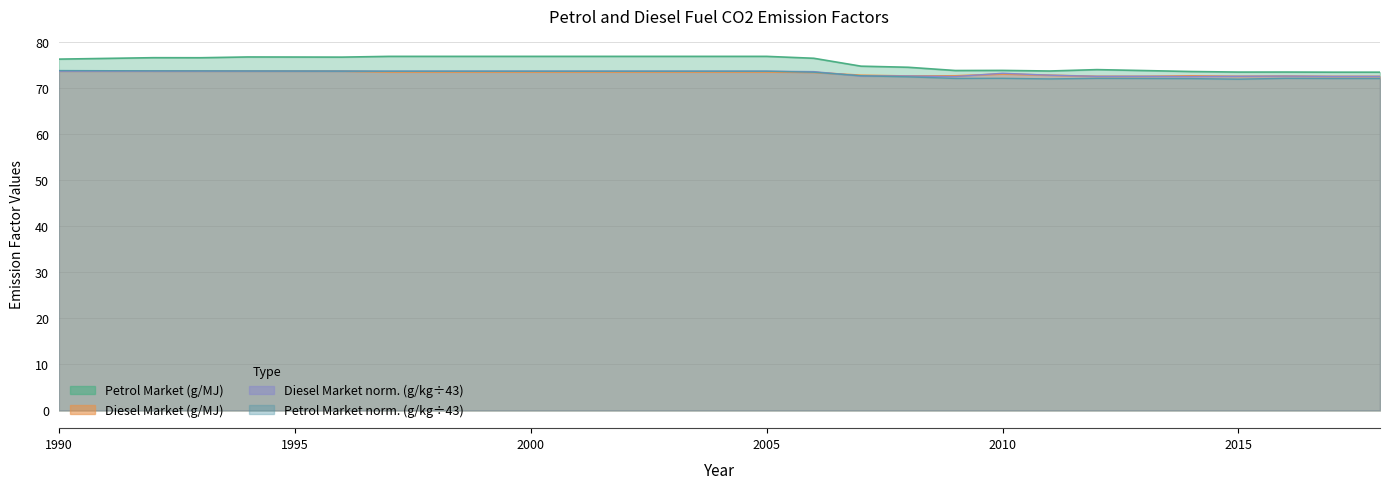

Where is the first local maximum for Diesel Market (g/MJ)?

2010